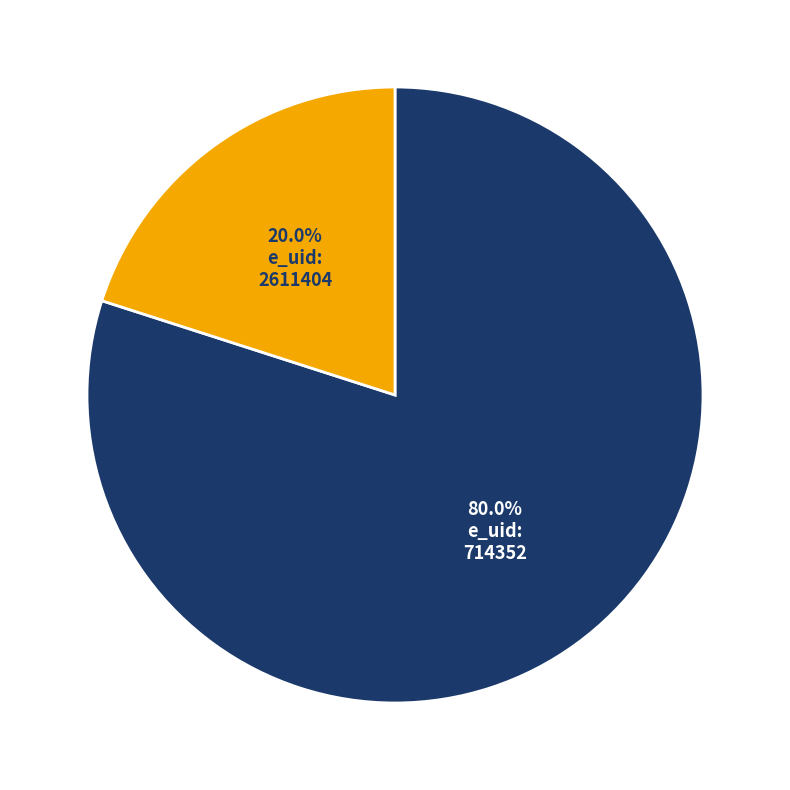

Approximately how many times larger is the value at 714352 compared to 2611404?

4.0